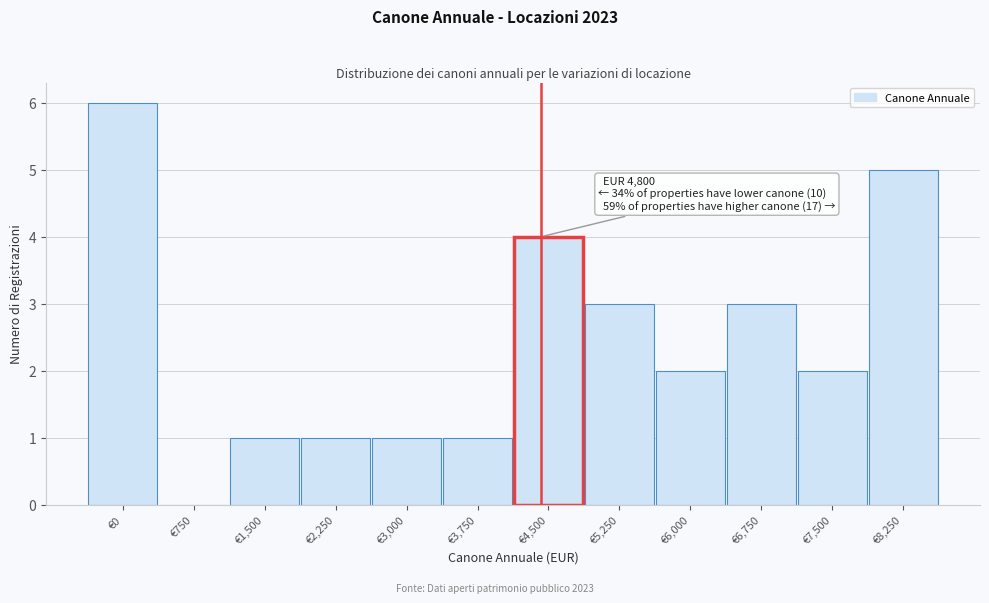

Reading left to right, transcribe all the data shown in this chart.

€0=6	€750=0	€1,500=1	€2,250=1	€3,000=1	€3,750=1	€4,500=4	€5,250=3	€6,000=2	€6,750=3	€7,500=2	€8,250=5